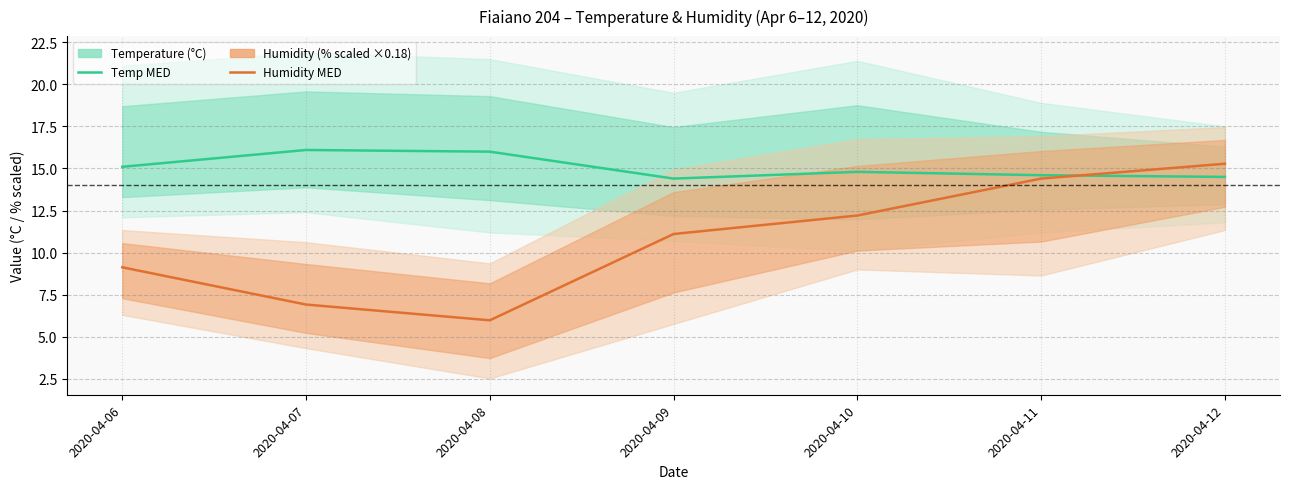

The Humidity MED (scaled) series shows 9.1 at 2020-04-06. True or false?

True